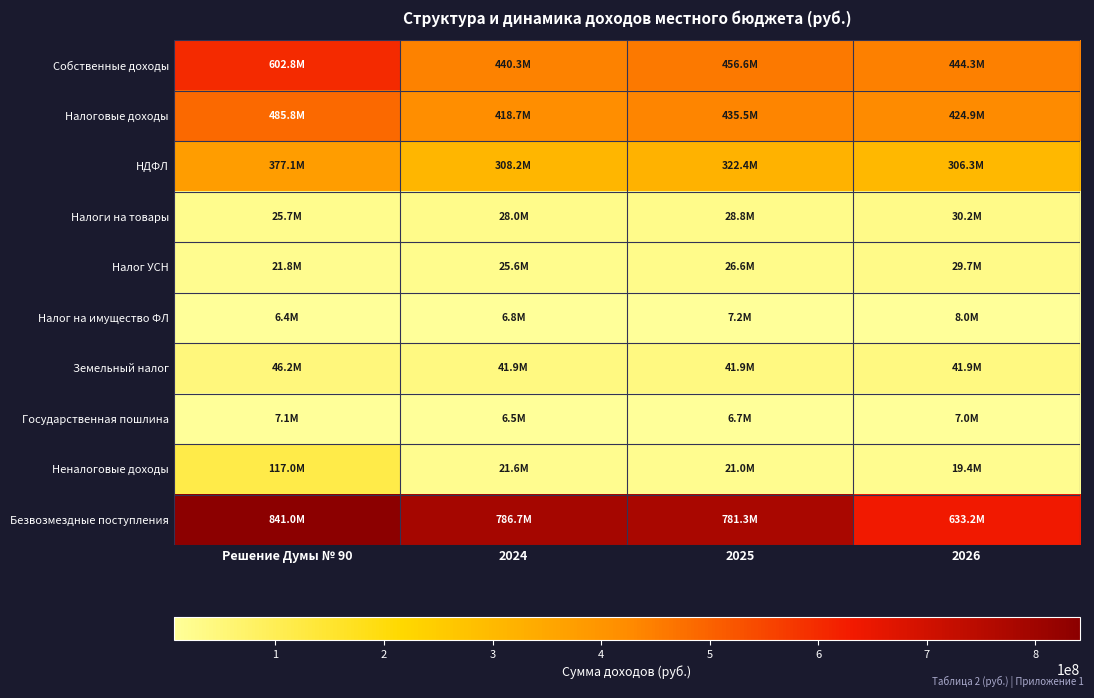

Reading left to right, transcribe all the data shown in this chart.

Собственные доходы: Решение Думы № 90=602827929.0	2024=440285338.0	2025=456559160.5	2026=444309304.0
Налоговые доходы: Решение Думы № 90=485849898.6	2024=418667000.0	2025=435517700.0	2026=424897700.0
НДФЛ: Решение Думы № 90=377055364.5	2024=308211000.0	2025=322430000.0	2026=306308000.0
Налоги на товары: Решение Думы № 90=25651100.0	2024=28006000.0	2025=28777700.0	2026=30159700.0
Налог УСН: Решение Думы № 90=21826000.0	2024=25560000.0	2025=26620000.0	2026=29660000.0
Налог на имущество ФЛ: Решение Думы № 90=6352000.0	2024=6750000.0	2025=7230000.0	2026=7970000.0
Земельный налог: Решение Думы № 90=46167434.1	2024=41880000.0	2025=41880000.0	2026=41880000.0
Государственная пошлина: Решение Думы № 90=7098000.0	2024=6490000.0	2025=6740000.0	2026=7010000.0
Неналоговые доходы: Решение Думы № 90=116978030.4	2024=21618338.0	2025=21041460.5	2026=19411604.0
Безвозмездные поступления: Решение Думы № 90=841024316.9	2024=786702042.1	2025=781307700.0	2026=633190700.0